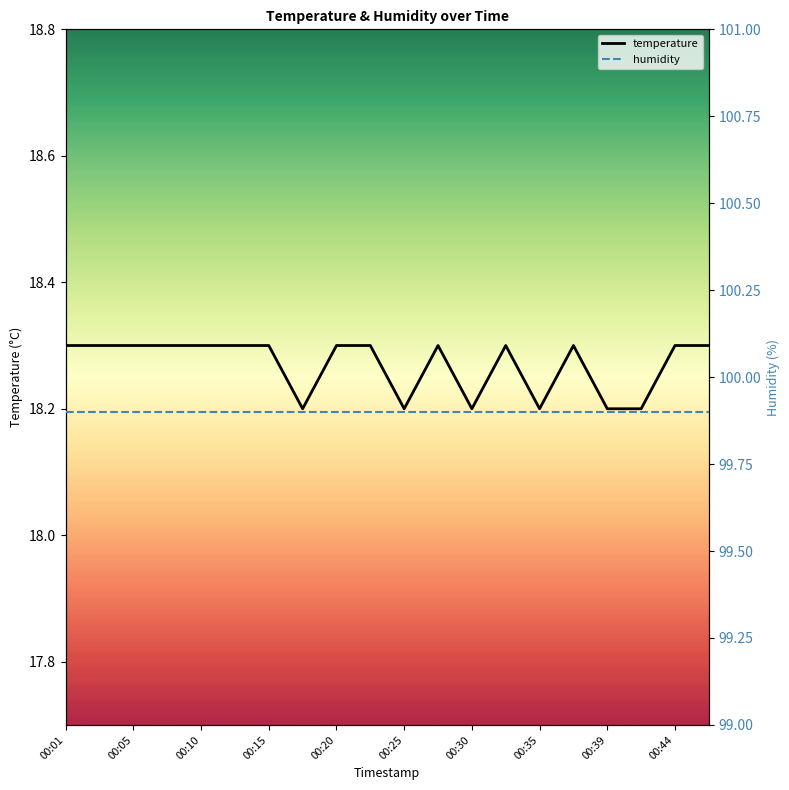

True or false: humidity and temperature intersect in this chart.

False